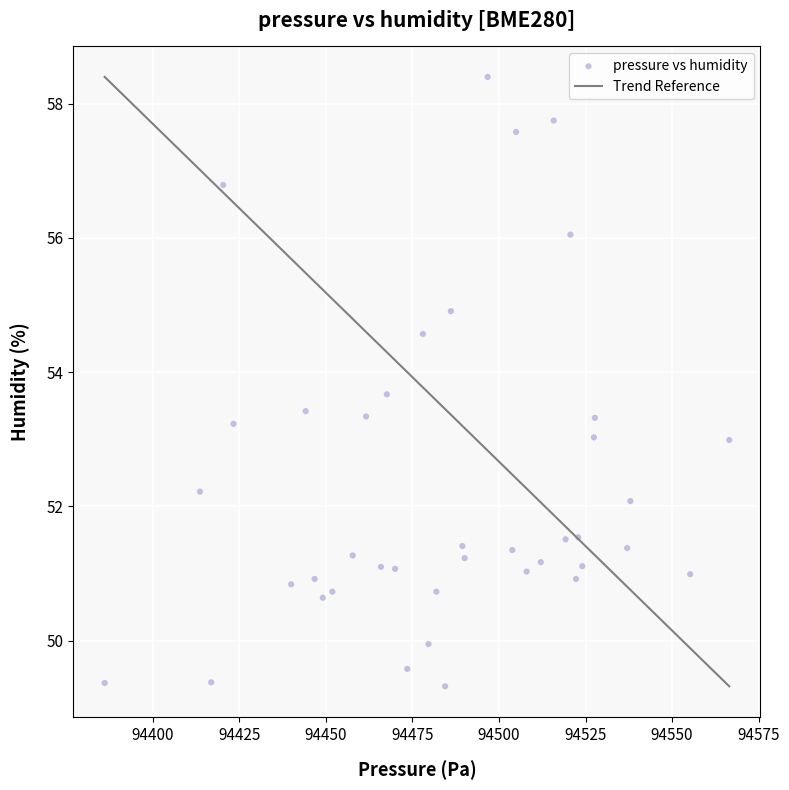

What is the range of X values (max minus min)?

180.5